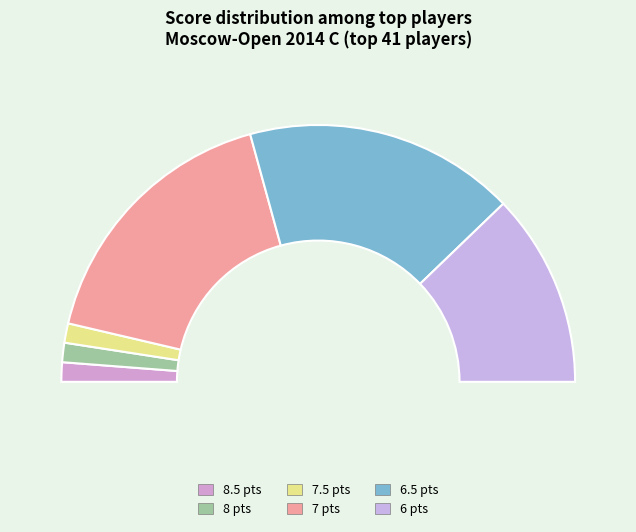

Does 7 represent more than half of the total?

No